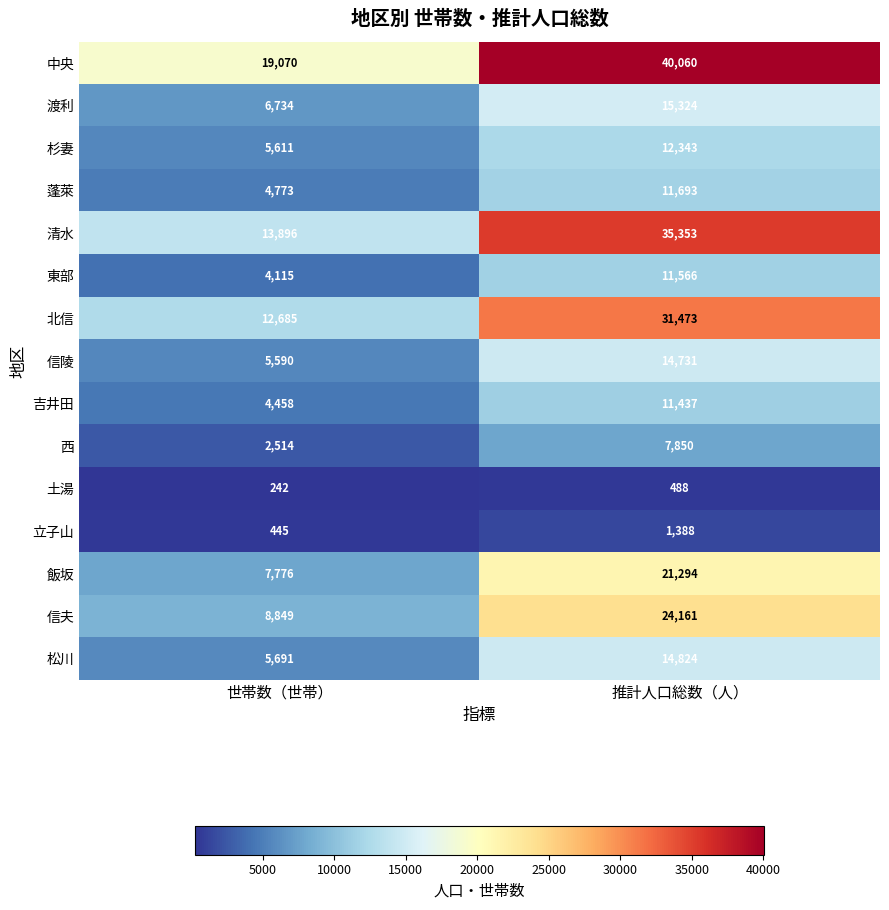

Rank the series at 推計人口総数（人） from lowest to highest value.

土湯, 立子山, 西, 吉井田, 東部, 蓬萊, 杉妻, 信陵, 松川, 渡利, 飯坂, 信夫, 北信, 清水, 中央